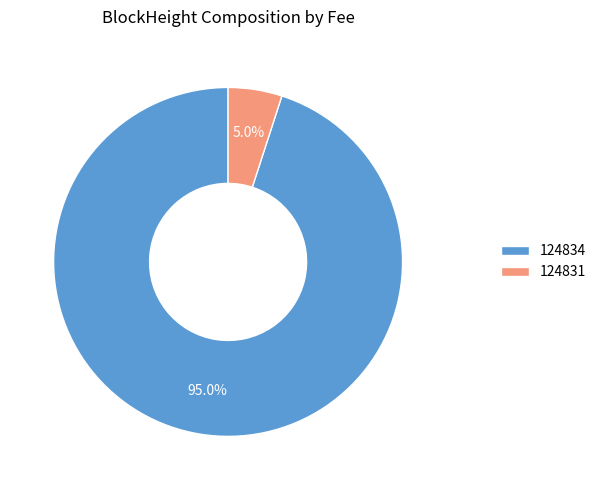

Does 124834 account for over 50% of the chart?

Yes